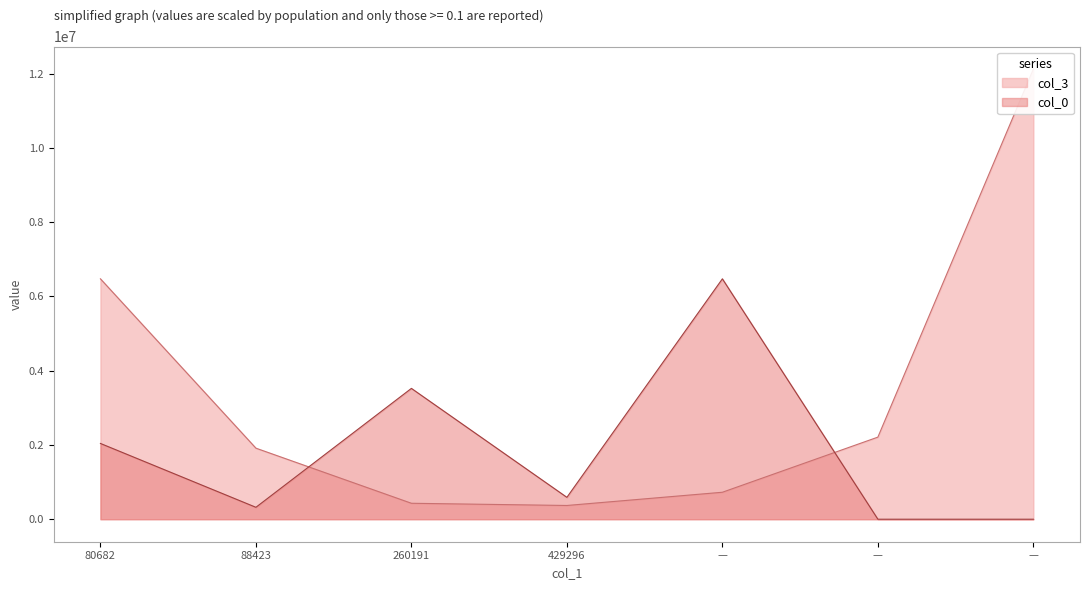

What is the difference between the maximum and minimum values in the col_0 series?

6472570.2